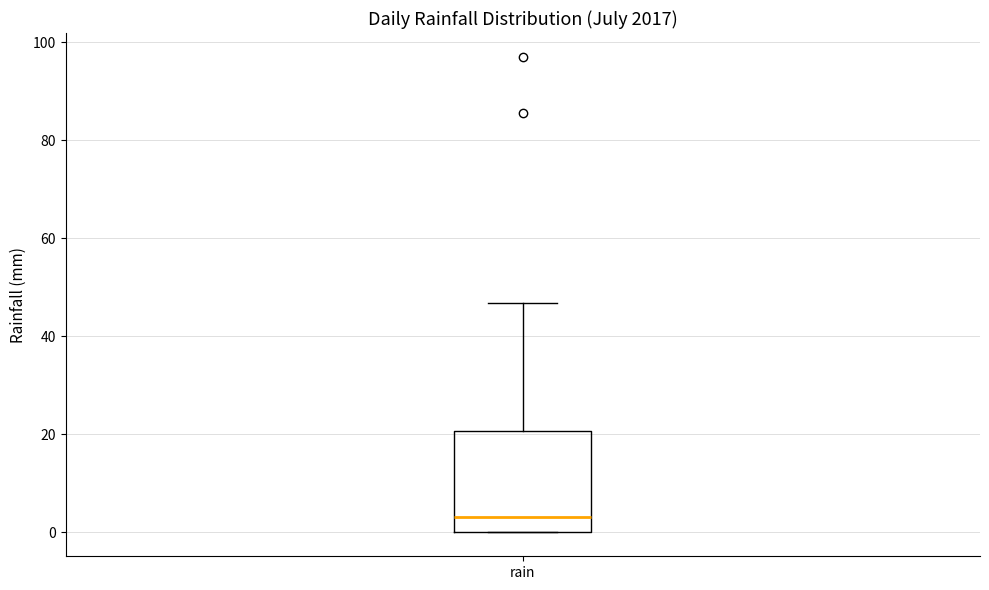

Read this box plot against the y-axis: the position of the median line, the range covered by the box, and the ends of both whiskers. The values are not printed on the chart, so give them approximately, as read against the axis.

median 4, box 0 to 20, whiskers 0 to 46